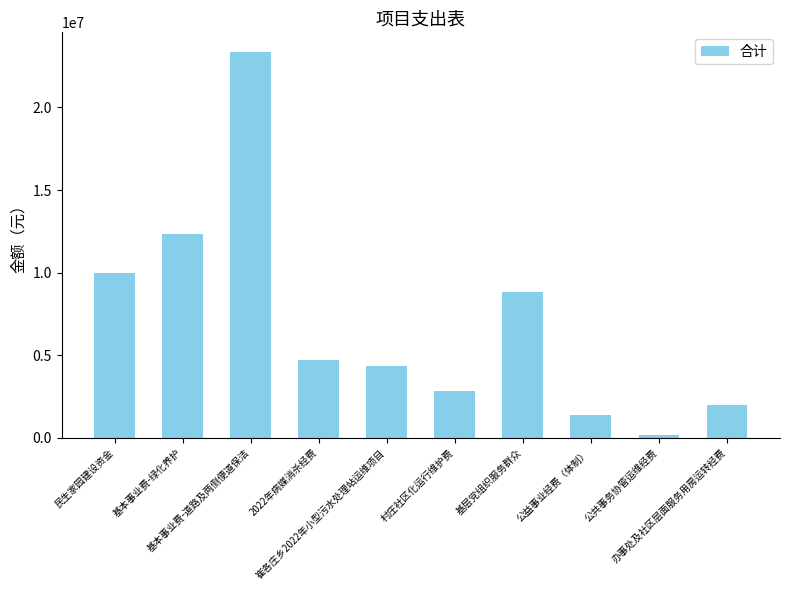

Between 基本事业费-绿化养护 and 崔各庄乡2022年小型污水处理站运维项目, which is larger?

基本事业费-绿化养护